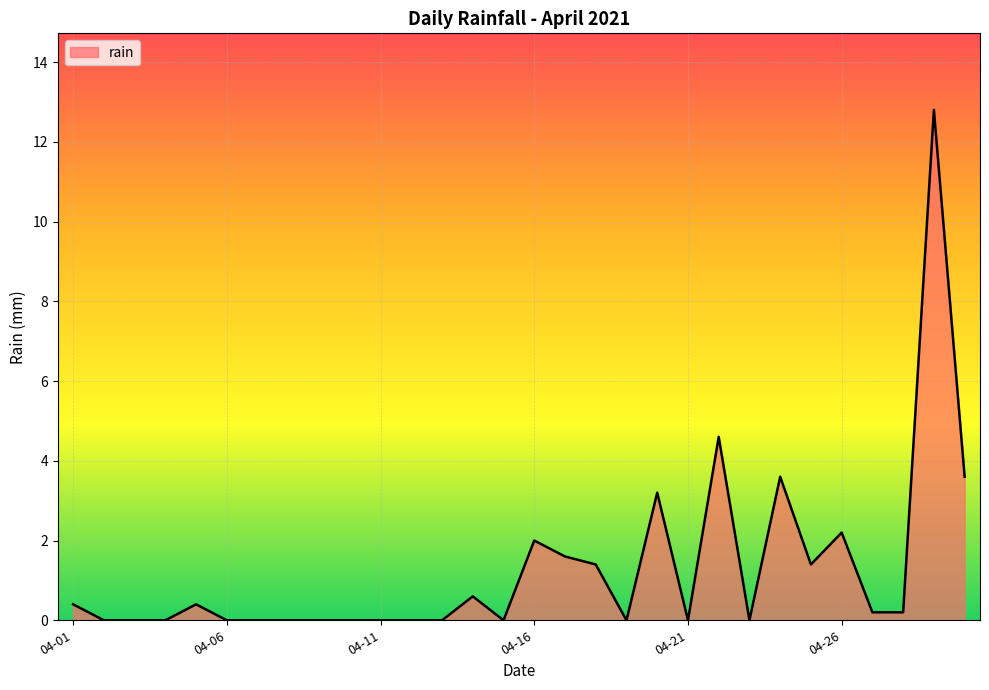

What is the maximum value shown in the chart?

12.8